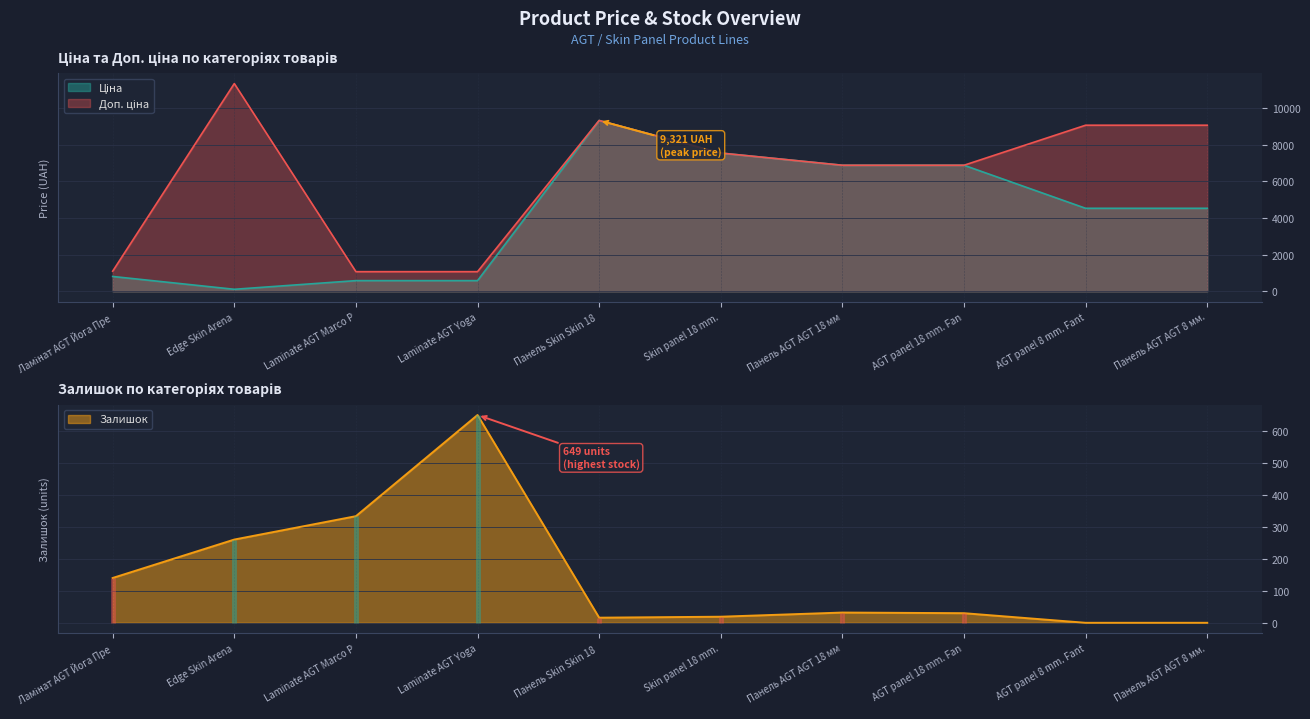

True or false: Ціна and Доп. ціна intersect in this chart.

False